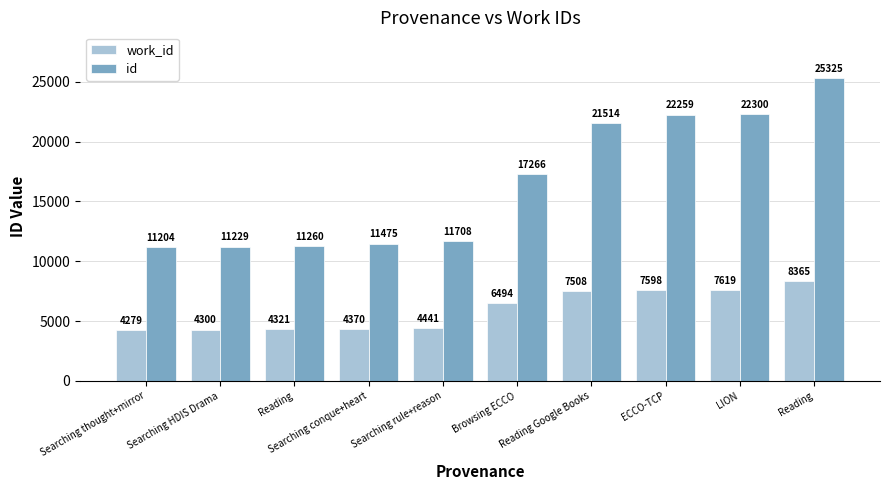

Reading left to right, list all the values displayed in this chart.

work_id: Searching thought+mirror=4279	Searching HDIS Drama=4300	Reading=4321	Searching conque+heart=4370	Searching rule+reason=4441	Browsing ECCO=6494	Reading Google Books=7508	ECCO-TCP=7598	LION=7619	Reading=8365
id: Searching thought+mirror=11204	Searching HDIS Drama=11229	Reading=11260	Searching conque+heart=11475	Searching rule+reason=11708	Browsing ECCO=17266	Reading Google Books=21514	ECCO-TCP=22259	LION=22300	Reading=25325